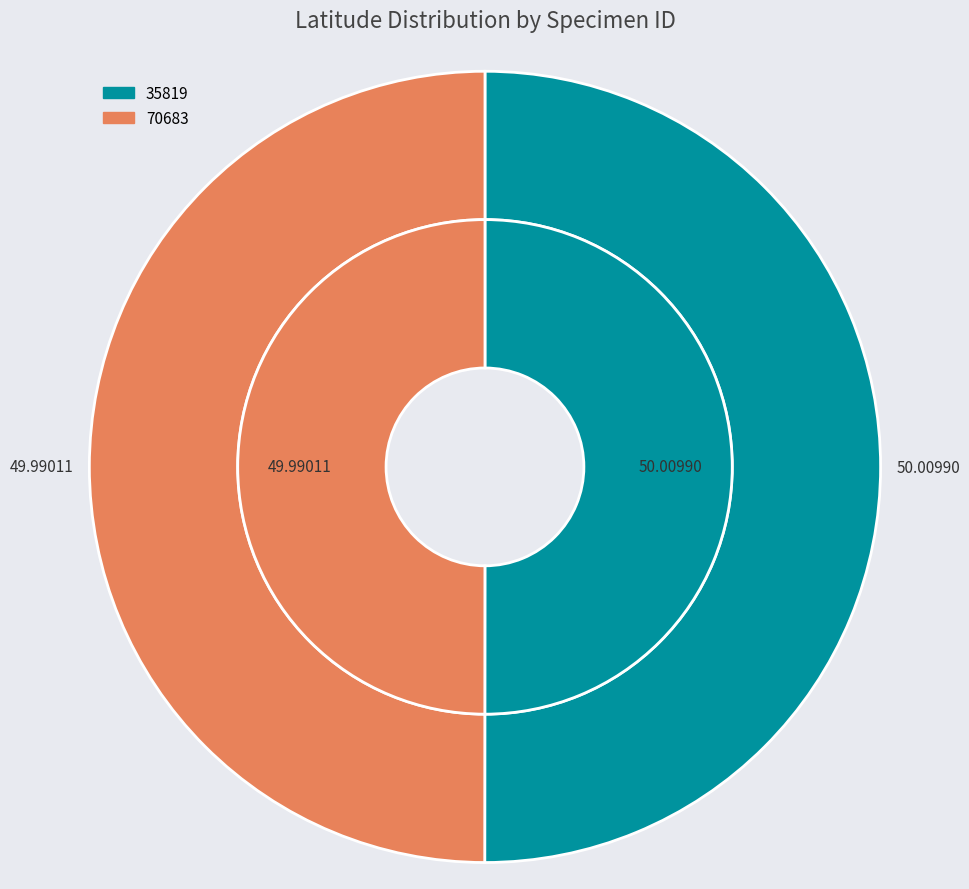

What percentage is the 70683 slice, to the nearest percent?

50%